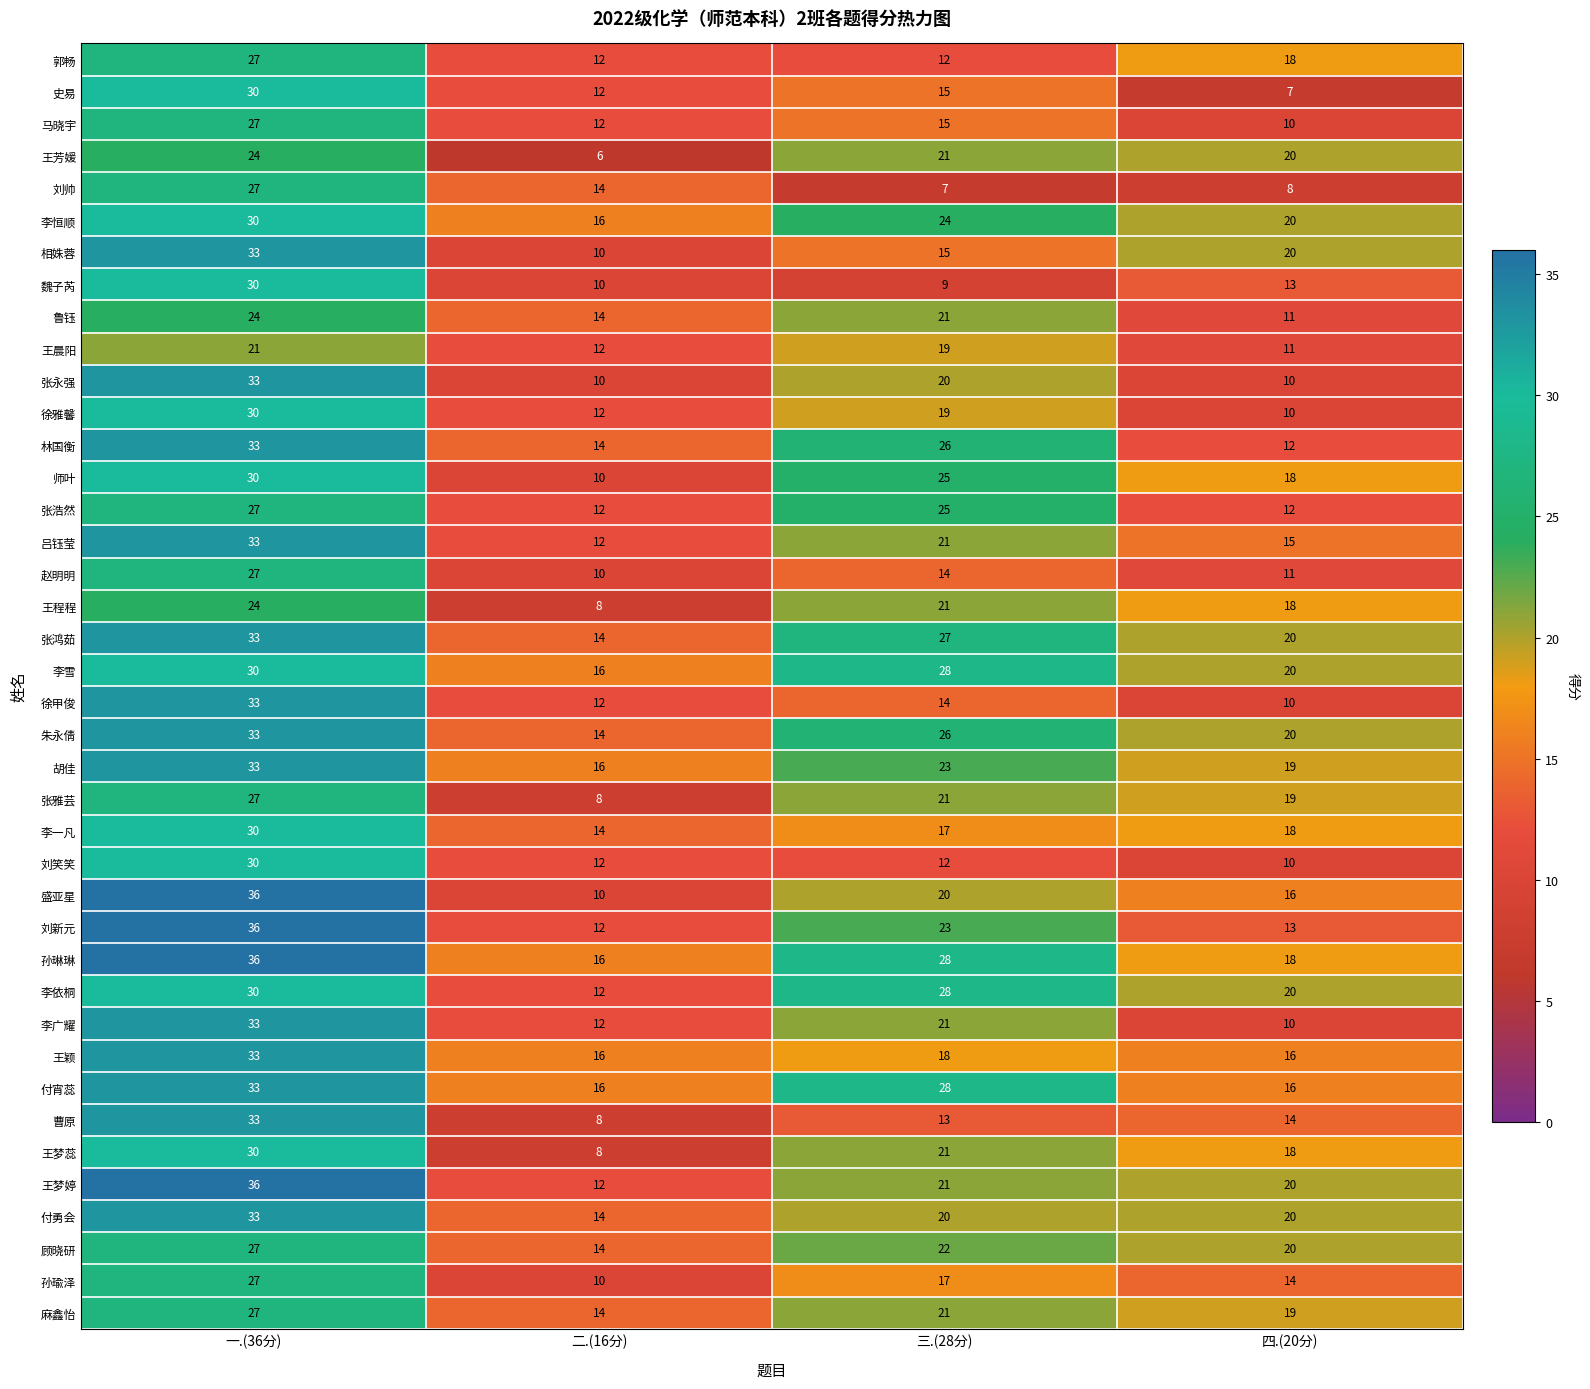

Between 一.(36分) and 二.(16分), which series saw the biggest shift?

盛亚星